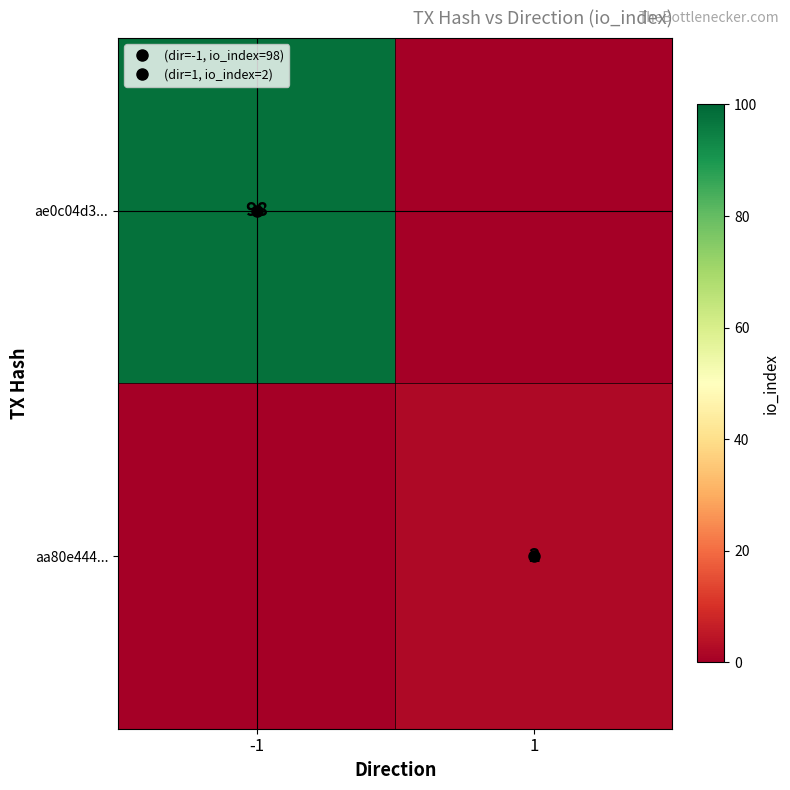

Where is aa80e444... nearest to the value 1?

-1